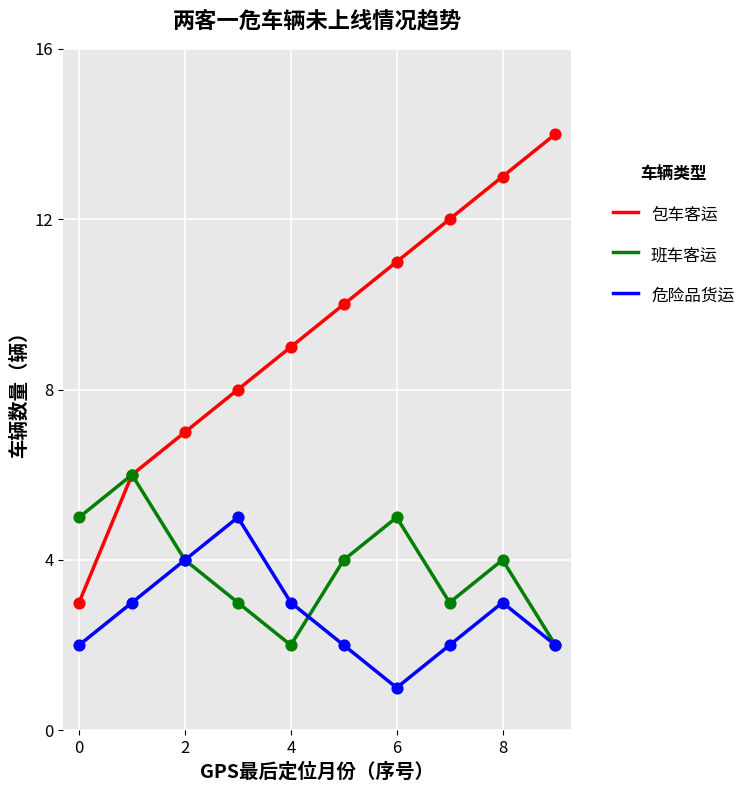

Which series has the largest range (max minus min)?

包车客运